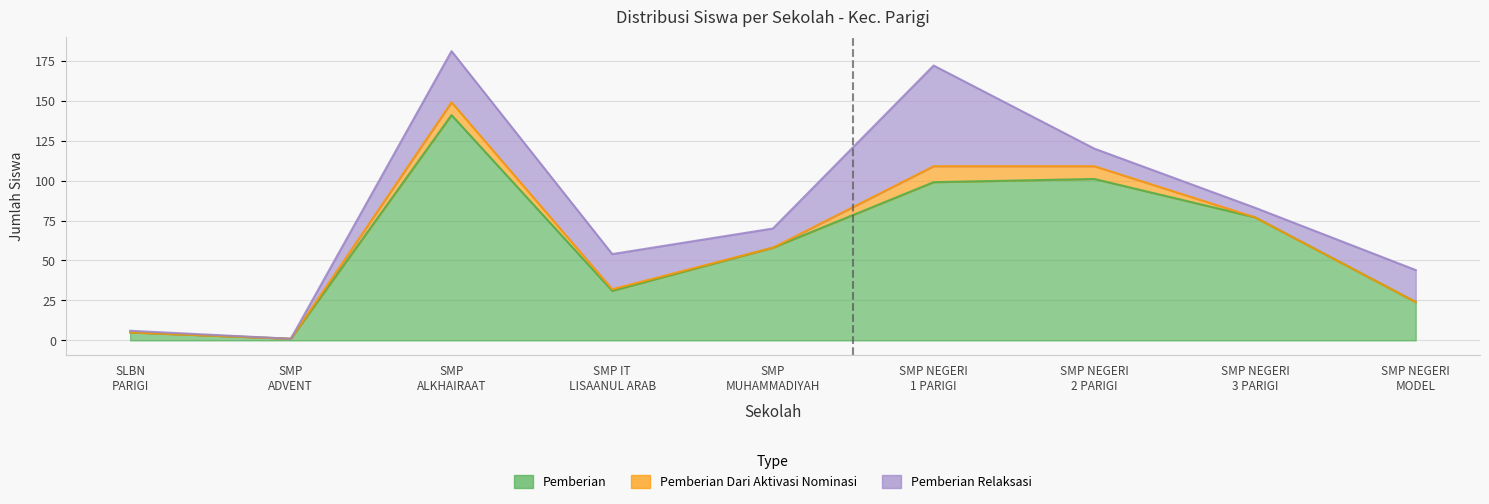

At which label does Pemberian Relaksasi first exceed 12?

SMP ALKHAIRAAT PARIGI